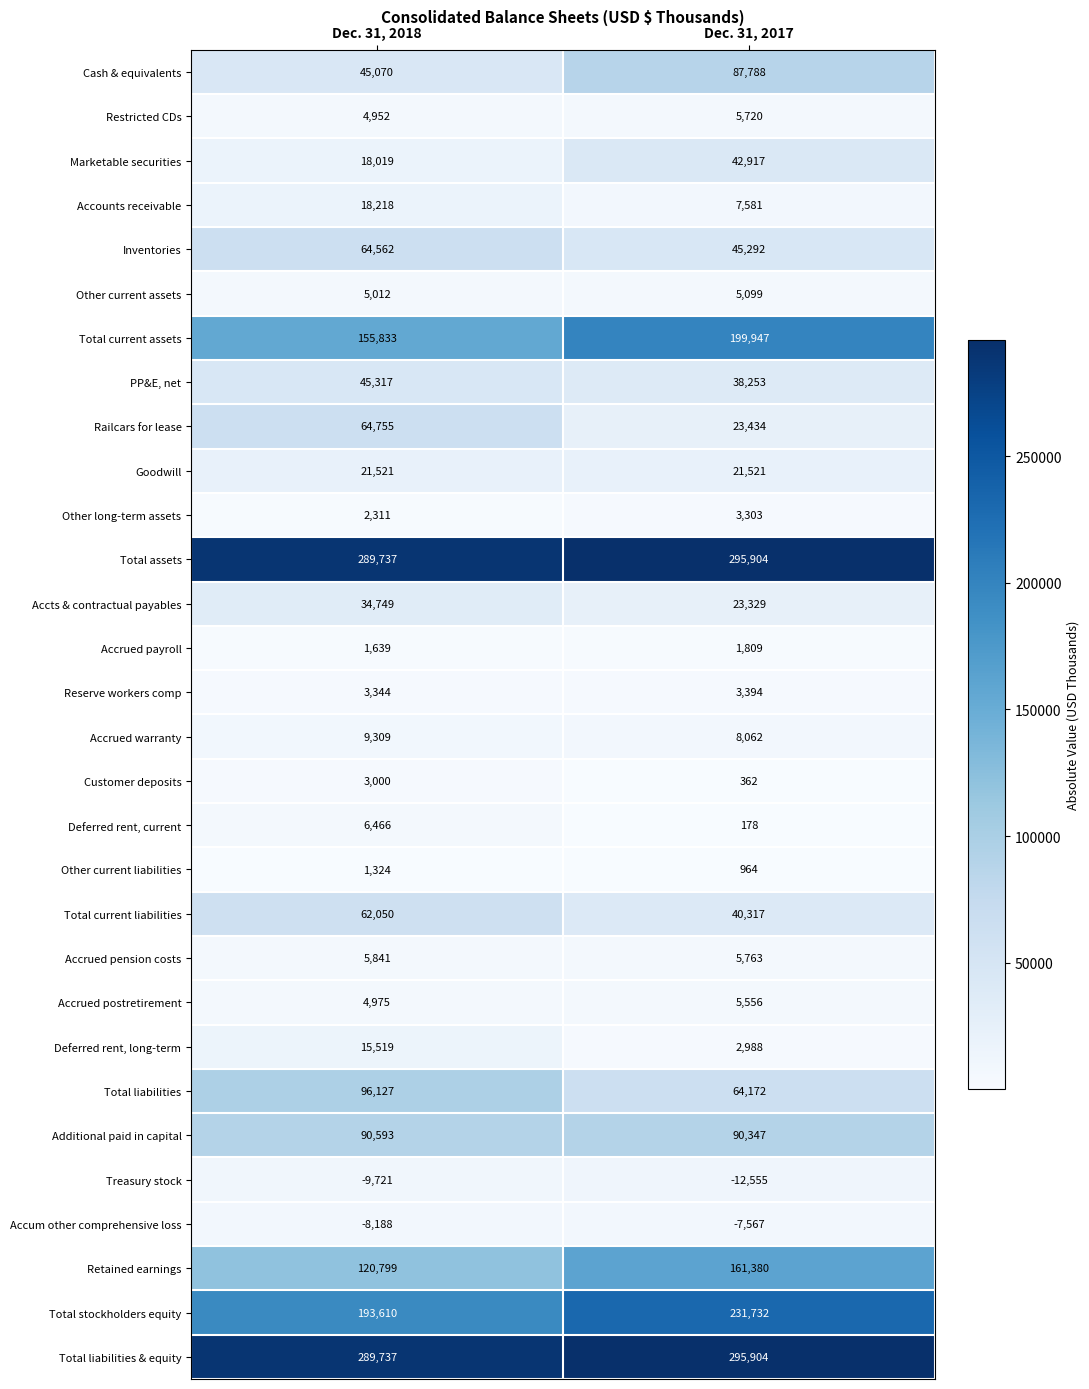

List the labels in order of Railcars for lease value, largest first.

Dec. 31, 2018, Dec. 31, 2017